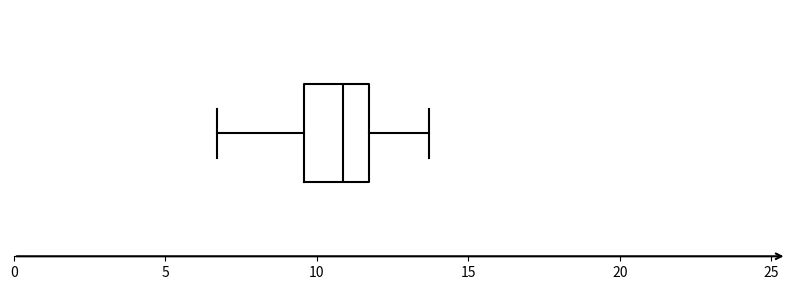

Transcribe this box plot: give where the median line is, the range the box spans, and where the two whiskers end, as read against the x-axis. The values are not printed on the chart, so give them approximately, as read against the axis.

median 11.0, box 9.5 to 11.5, whiskers 6.5 to 13.5